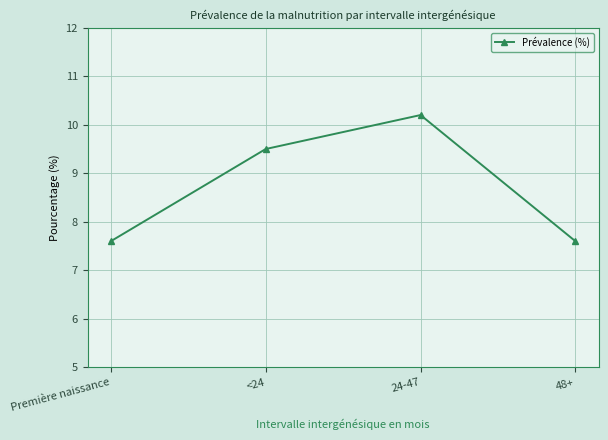

Which label corresponds to the largest value in the chart?

24-47